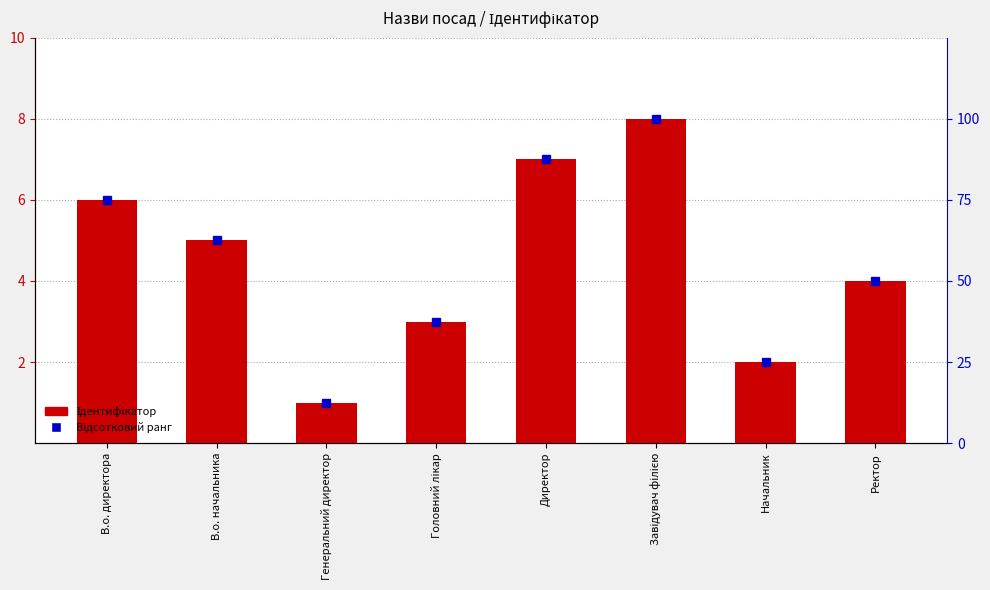

Reading left to right, transcribe all the data shown in this chart.

Ідентифікатор: В.о. директора=6.0	В.о. начальника=5.0	Генеральний директор=1.0	Головний лікар=3.0	Директор=7.0	Завідувач філією=8.0	Начальник=2.0	Ректор=4.0
Відсотковий ранг: В.о. директора=75.0	В.о. начальника=62.5	Генеральний директор=12.5	Головний лікар=37.5	Директор=87.5	Завідувач філією=100.0	Начальник=25.0	Ректор=50.0